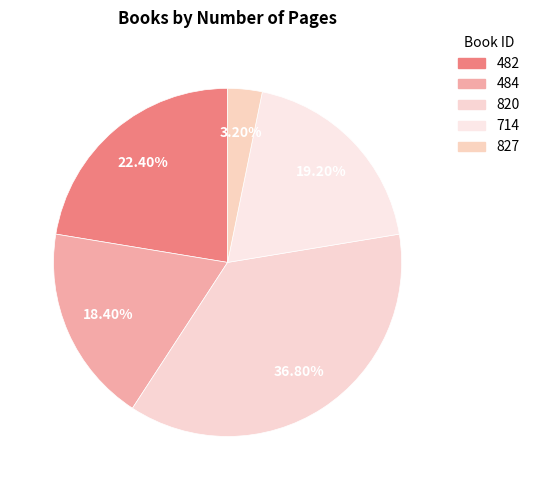

What is the largest slice in the pie chart?

820